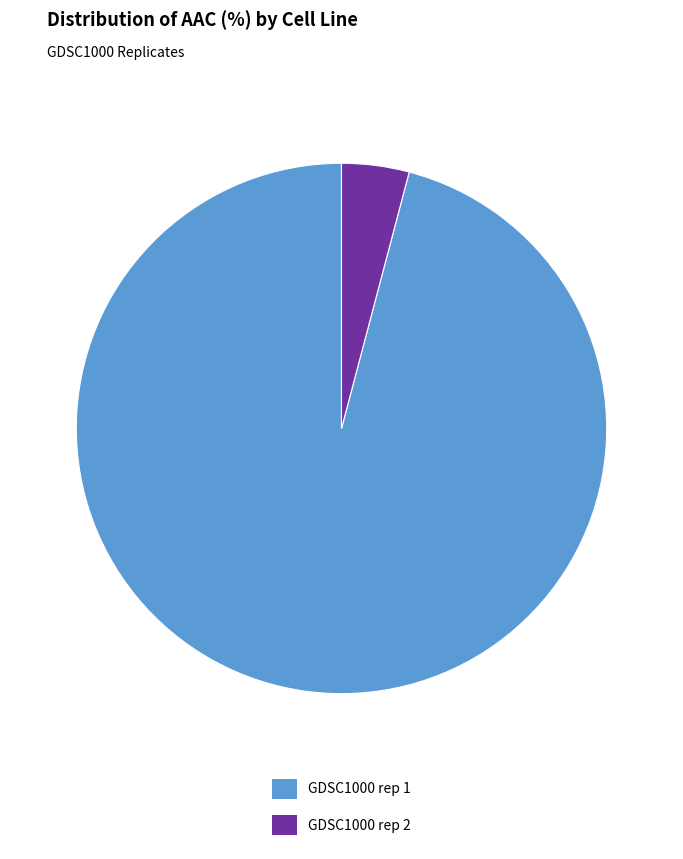

Which has a higher value, GDSC1000 rep 1 or GDSC1000 rep 2?

GDSC1000 rep 1